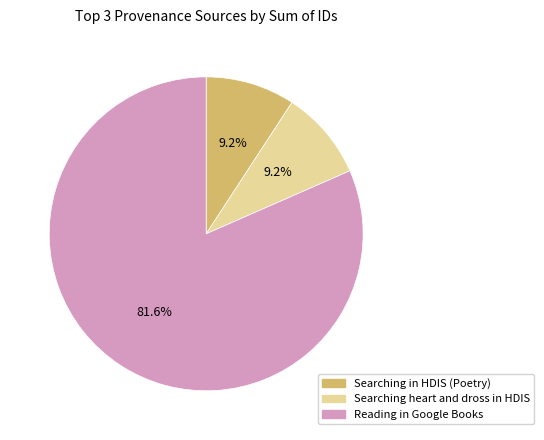

Is there any slice that represents more than half of the pie?

Yes